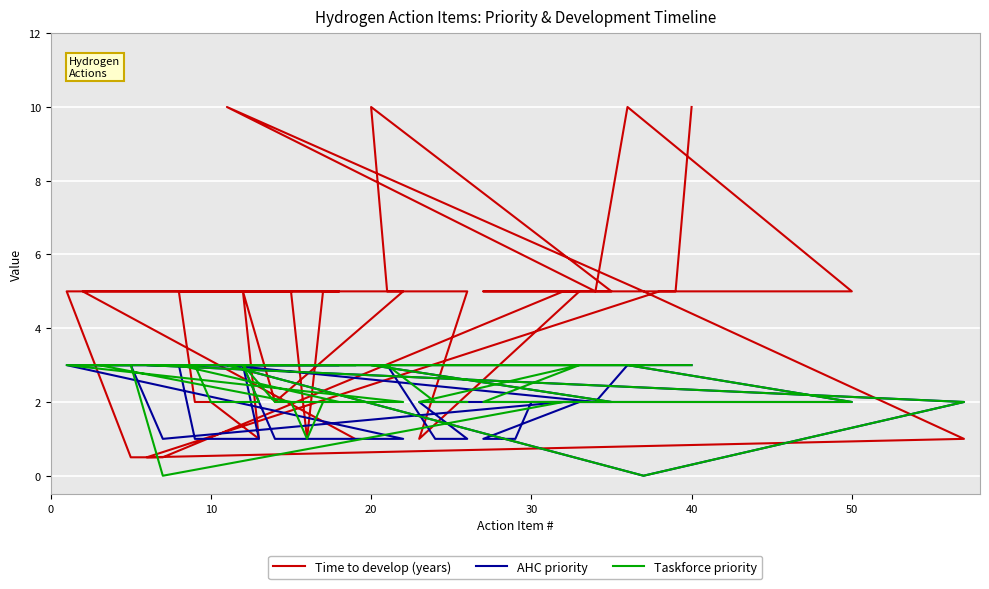

How many values in the Time to develop (years) series are below 5?

11